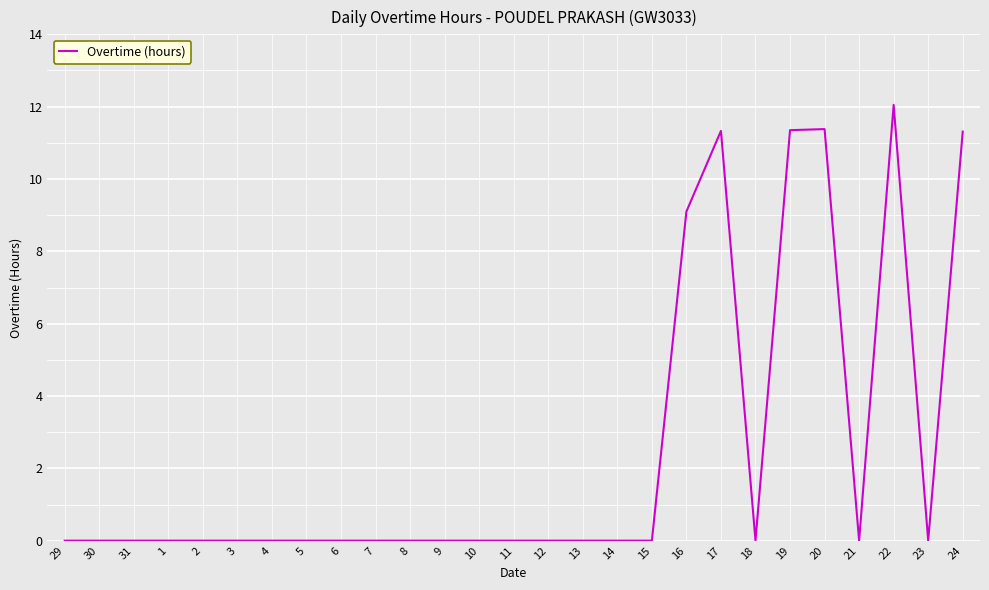

At which label is the value closest to 6?

16